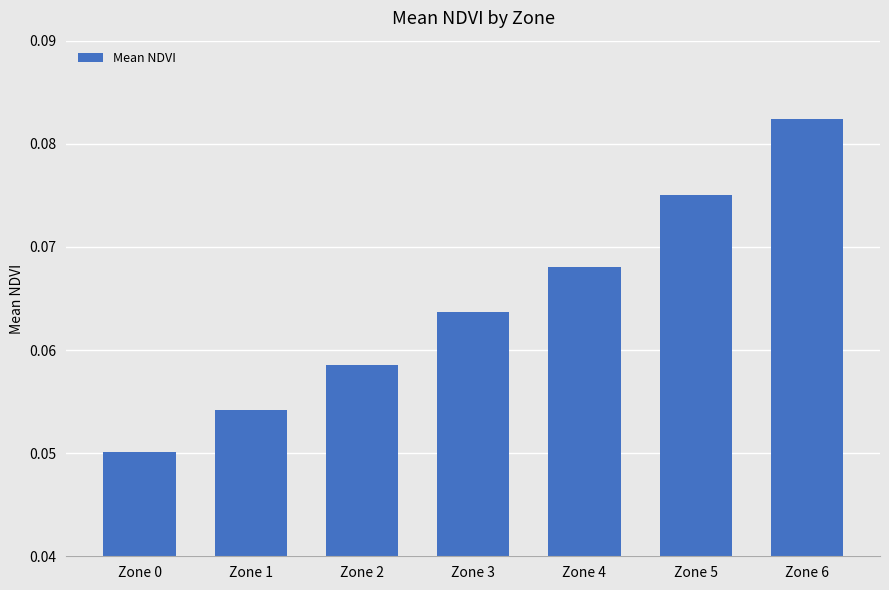

Count the values in the range 0 to 1.

7